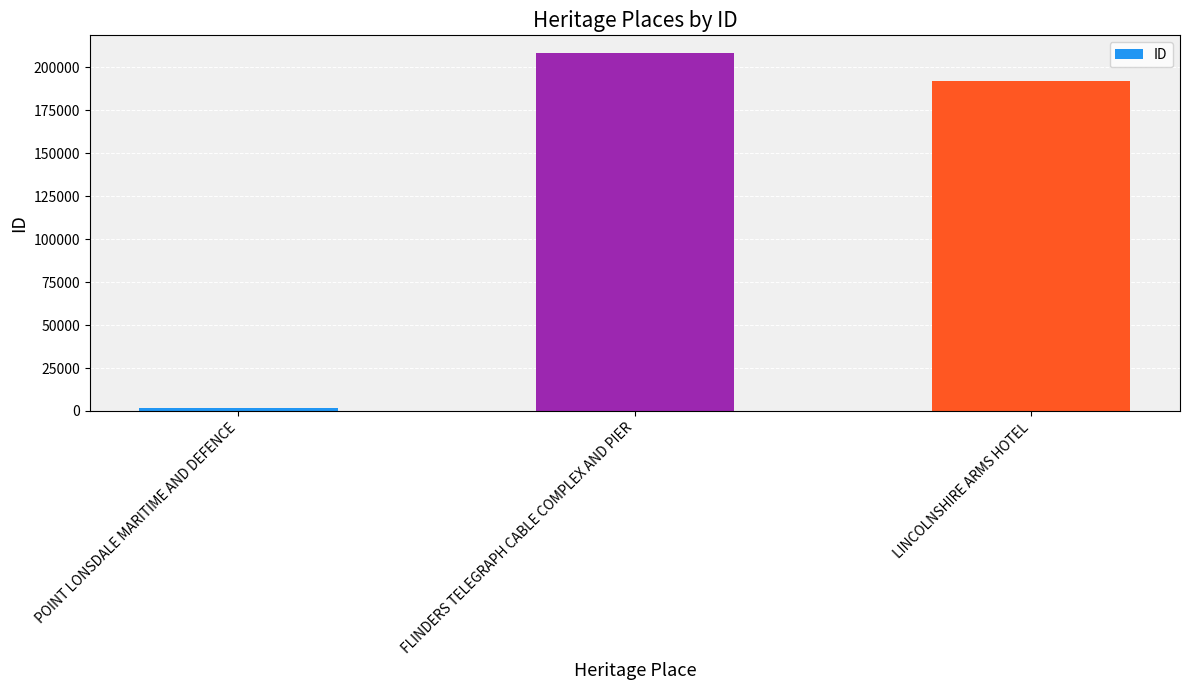

List the labels in order of value, smallest first.

POINT LONSDALE MARITIME AND DEFENCE, LINCOLNSHIRE ARMS HOTEL, FLINDERS TELEGRAPH CABLE COMPLEX AND PIER